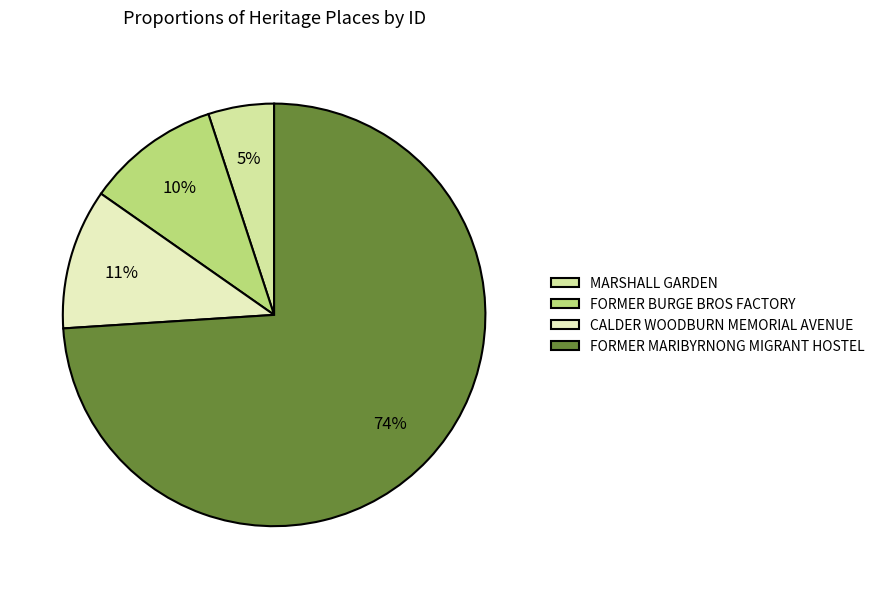

To the nearest percent, what percentage of the pie is CALDER WOODBURN MEMORIAL AVENUE?

11%